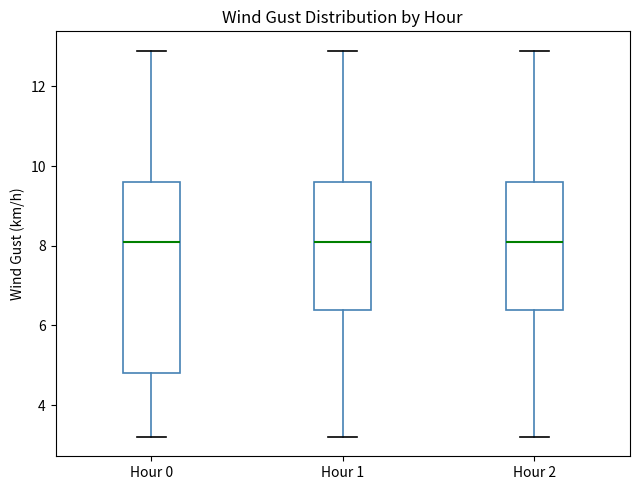

Comparing the boxes themselves (not the whiskers), which one is the tallest?

Hour 0